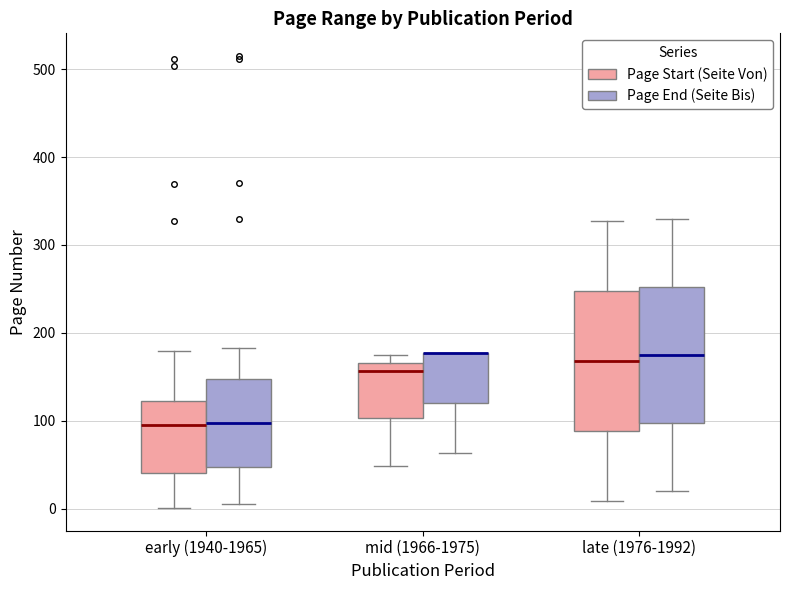

Reading left to right, transcribe this box plot: for each box, give where its median line is, the range the box spans, and where its two whiskers end, as read against the y-axis. The values are not printed on the chart, so give them approximately, as read against the axis.

early (1940-1965) (Page Start (Seite Von)): median 100, box 40 to 120, whiskers 0 to 180
early (1940-1965) (Page End (Seite Bis)): median 100, box 50 to 150, whiskers 10 to 180
mid (1966-1975) (Page Start (Seite Von)): median 160, box 100 to 170, whiskers 50 to 180
mid (1966-1975) (Page End (Seite Bis)): median 180 (drawn on the box's upper edge), box 120 to 180, whiskers 60 to 180
late (1976-1992) (Page Start (Seite Von)): median 170, box 90 to 250, whiskers 10 to 330
late (1976-1992) (Page End (Seite Bis)): median 180, box 100 to 250, whiskers 20 to 330